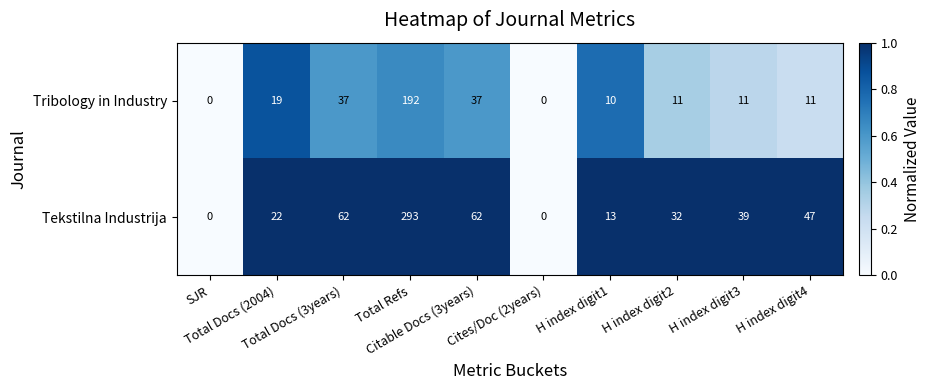

How many series are shown in this chart?

2